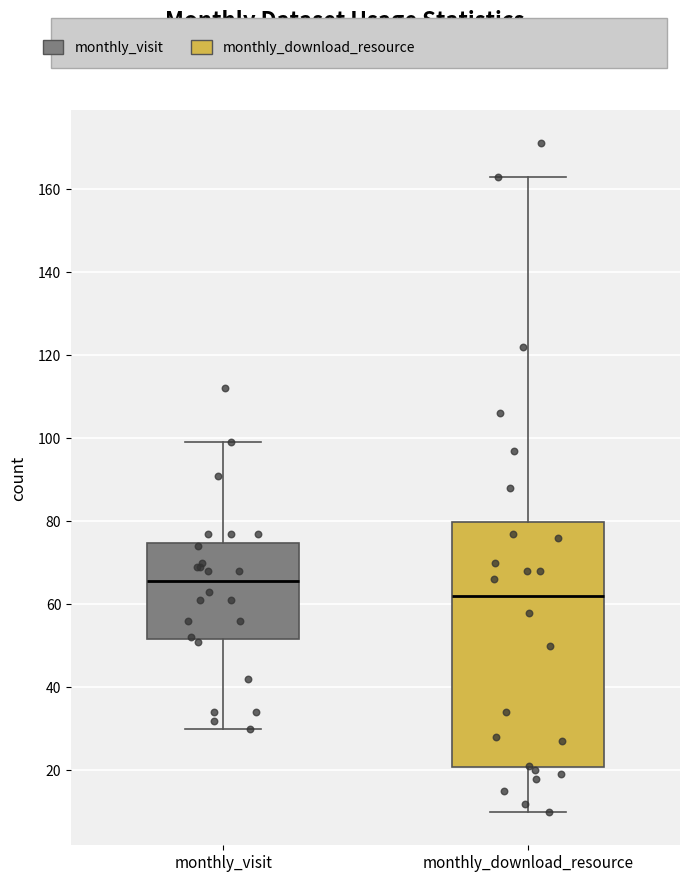

Reading left to right, transcribe this box plot: for each box, give where its median line is, the range the box spans, and where its two whiskers end, as read against the y-axis. The values are not printed on the chart, so give them approximately, as read against the axis.

monthly_visit: median 66, box 52 to 74, whiskers 30 to 100
monthly_download_resource: median 62, box 20 to 80, whiskers 10 to 164